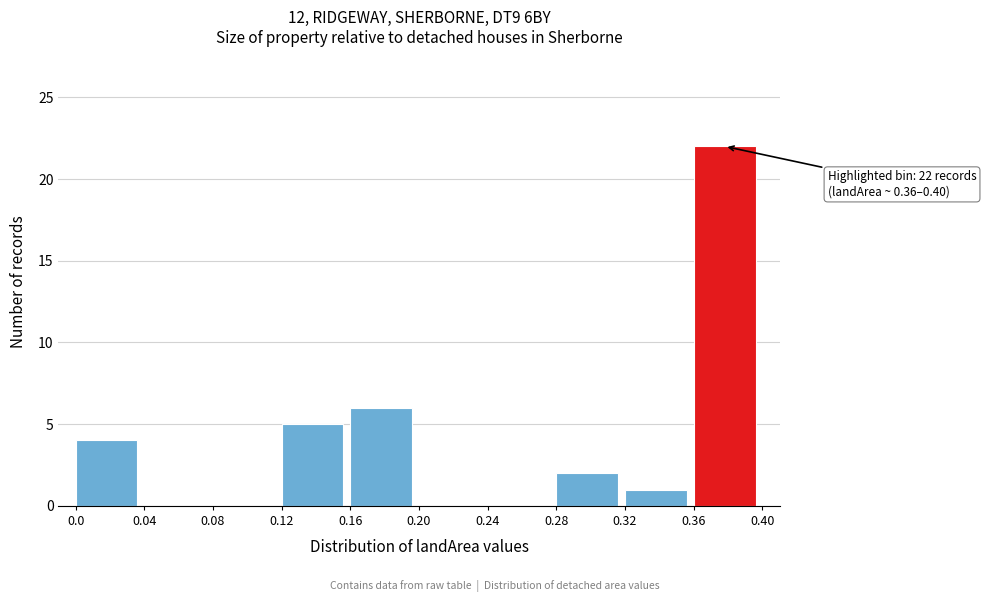

Over which range of the x-axis is the bar tallest?

0.36 to 0.40